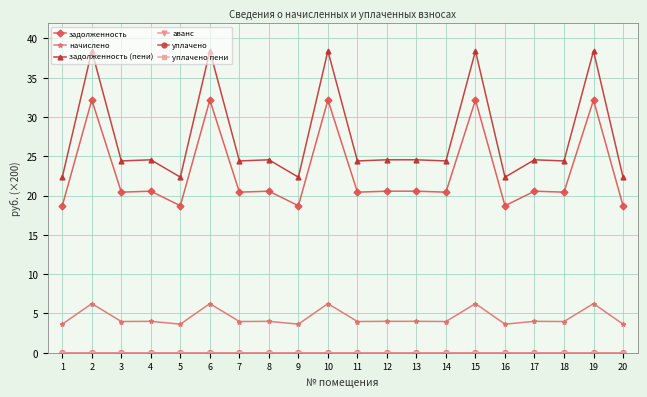

What are all the series names shown in the legend?

задолженность, начислено, задолженность (пени), аванс, уплачено, уплачено пени